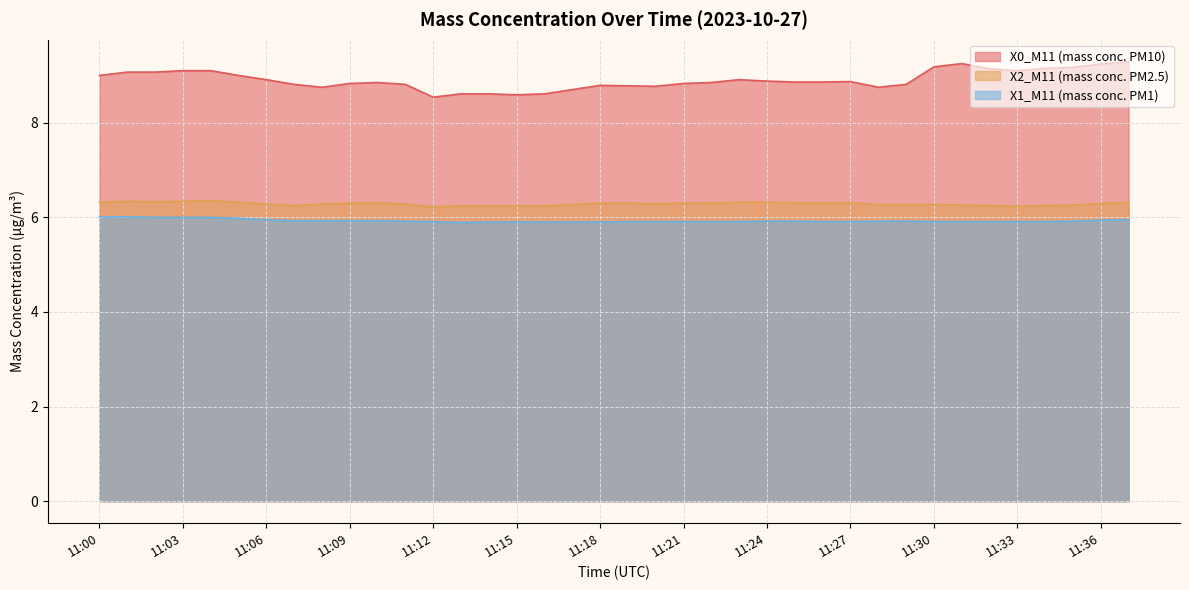

At which label does X2_M11 (mass conc. PM2.5) reach its minimum?

11:12